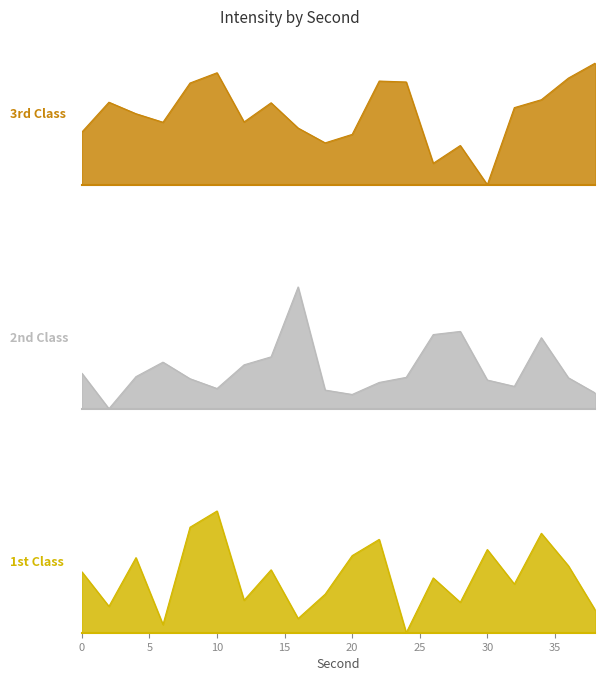

True or false: 3rd Class and 2nd Class cross at least once.

True